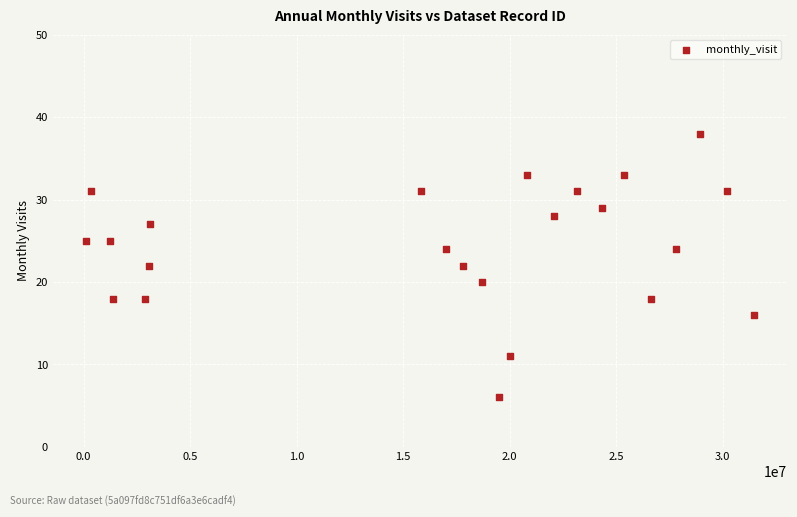

What is the range of X values (max minus min)?

31328095